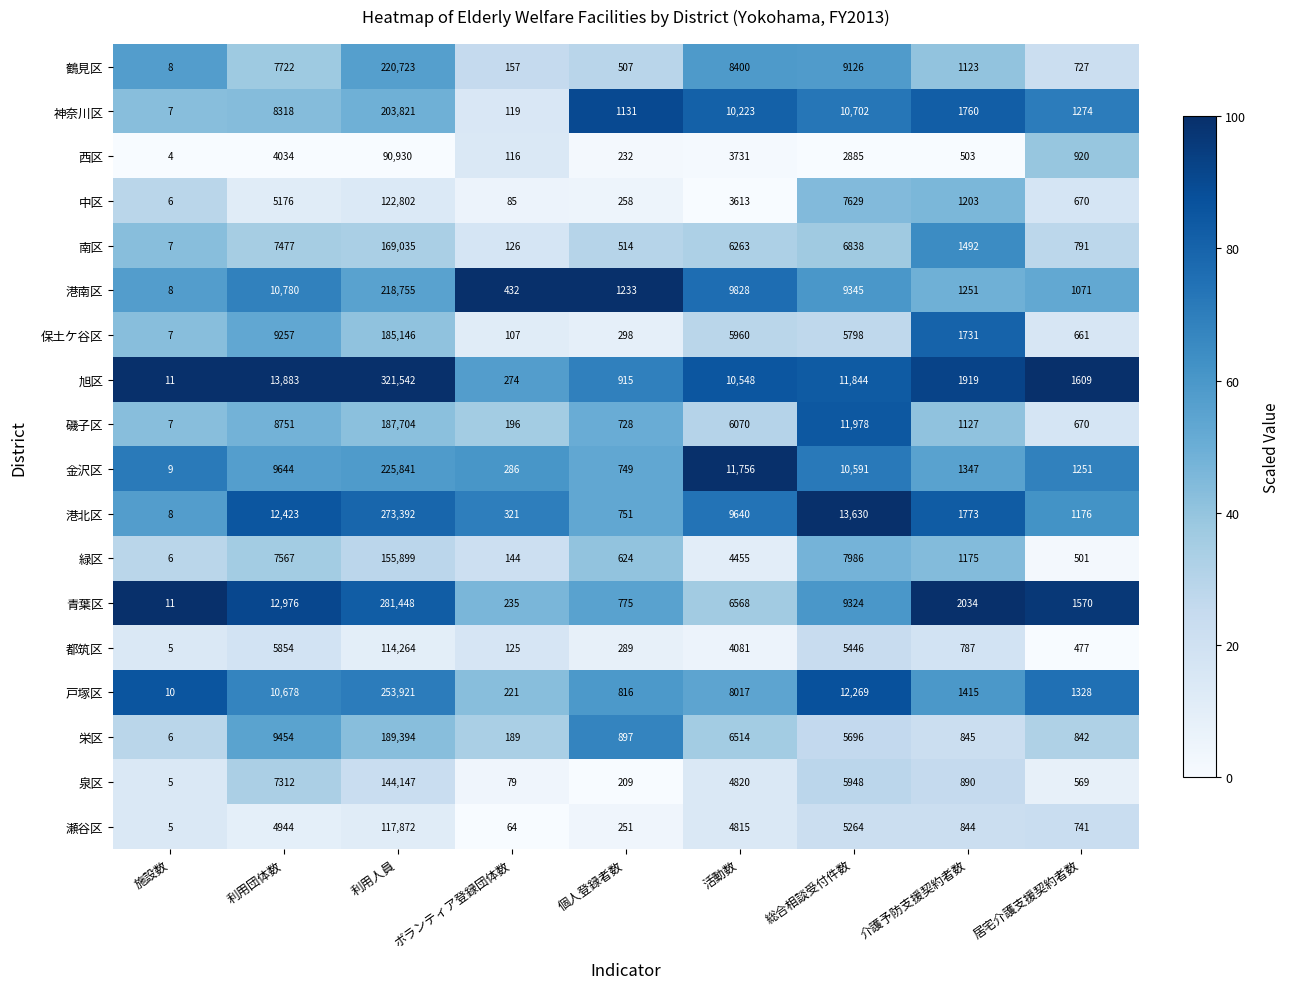

Between 利用人員 and 総合相談受付件数, which series saw the biggest shift?

旭区